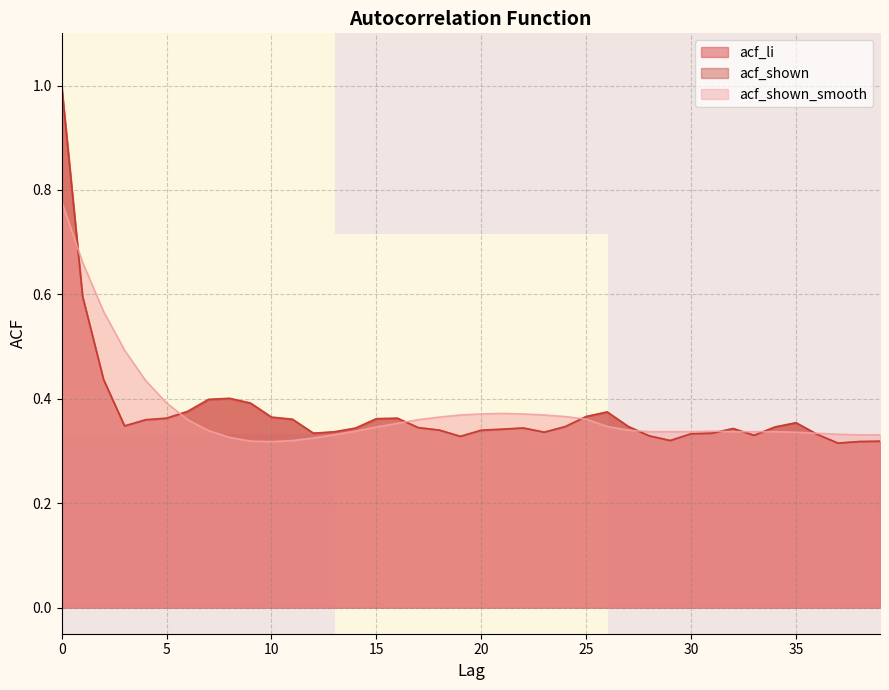

What is the maximum value for acf_li?

1.0